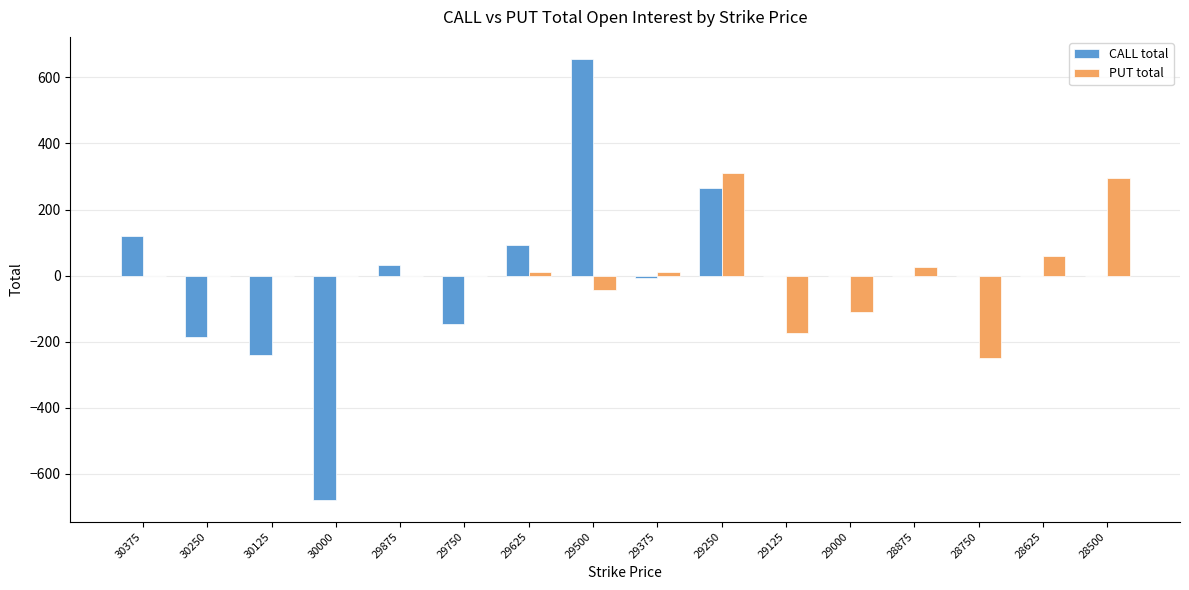

Is it true that CALL total equals -47 at 30250?

False